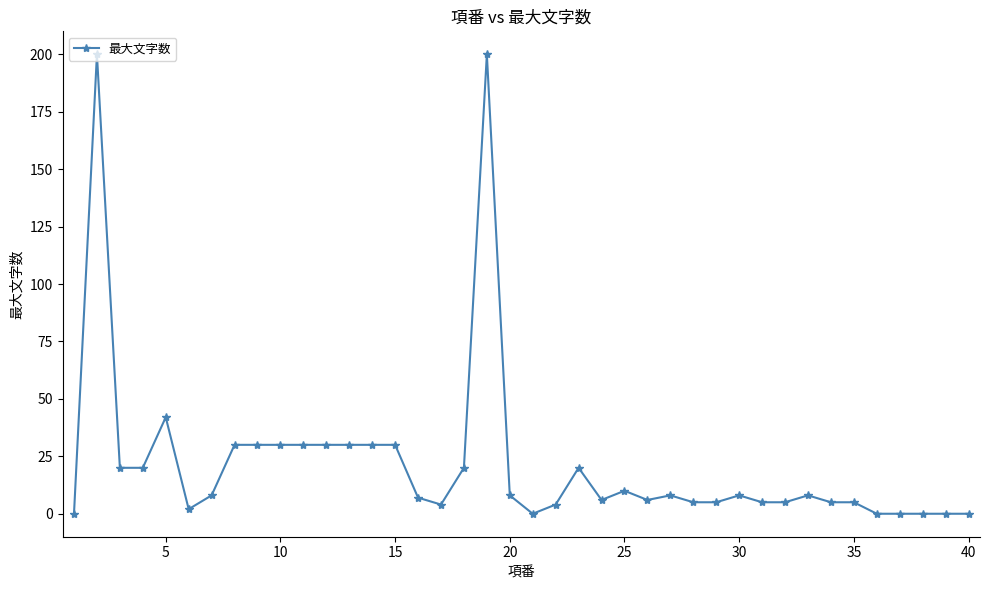

True or false: there are more than 2 points higher than both neighbors.

True